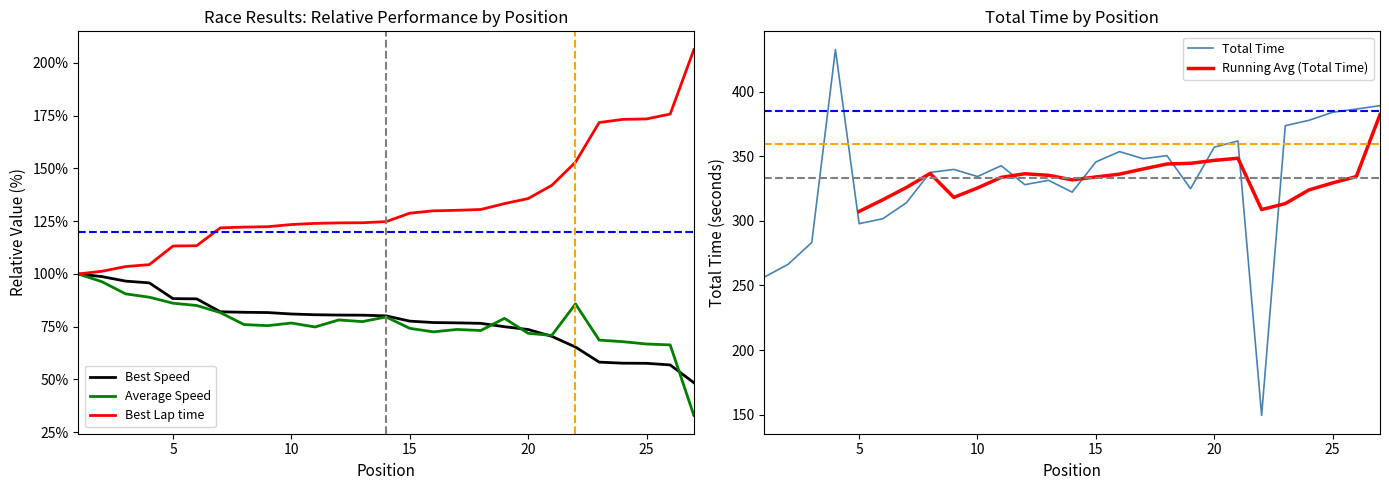

Reading right to left, extract all data points from this chart.

Total Time: 389.0	386.4	384.0	377.7	373.6	149.5	361.8	356.9	324.8	350.4	348.0	353.5	345.6	322.2	331.3	328.0	342.6	334.2	339.7	337.4	314.0	301.6	297.8	432.4	283.2	266.3	256.5
Best Lap time: 206.3	175.8	173.4	173.2	171.7	153.0	142.0	135.7	133.3	130.5	130.2	129.9	128.8	124.8	124.3	124.2	124.0	123.4	122.4	122.2	121.8	113.4	113.2	104.4	103.5	101.3	100.0
Best Speed: 48.5	56.9	57.7	57.7	58.2	65.4	70.4	73.7	75.0	76.6	76.8	77.0	77.6	80.1	80.5	80.5	80.7	81.0	81.7	81.8	82.1	88.2	88.3	95.8	96.6	98.7	100.0
Average Speed: 33.0	66.4	66.8	67.9	68.7	85.8	70.9	71.9	79.0	73.2	73.7	72.6	74.2	79.6	77.4	78.2	74.9	76.7	75.5	76.0	81.7	85.1	86.1	89.0	90.6	96.3	100.0